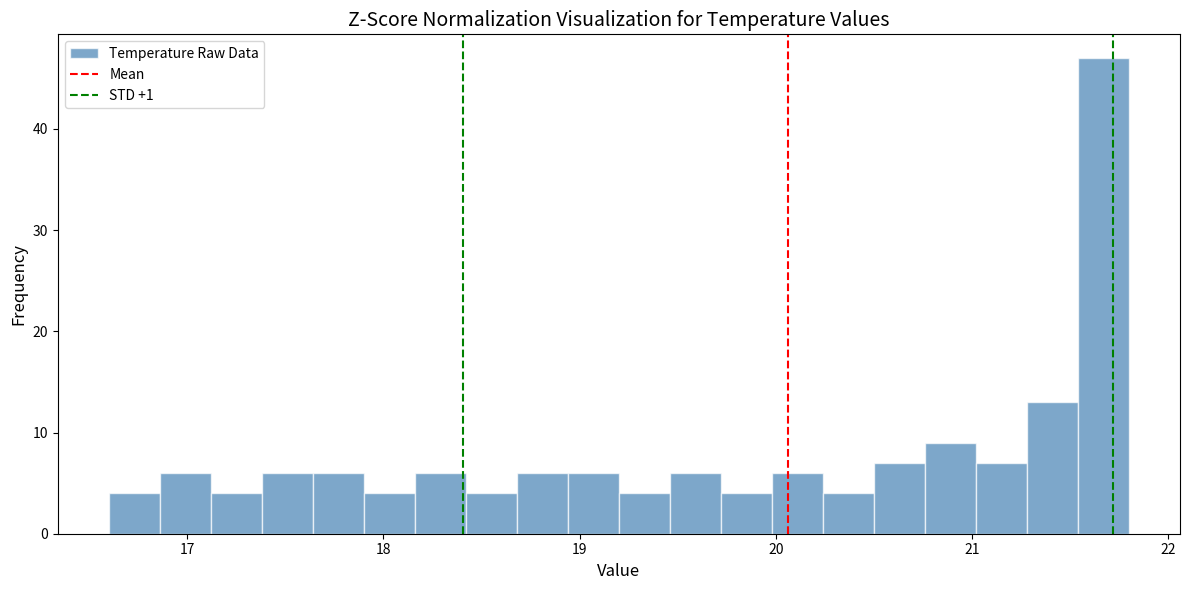

Around what value on the x-axis is the tallest bar? Give the approximate position of its centre, as read against the axis.

21.7